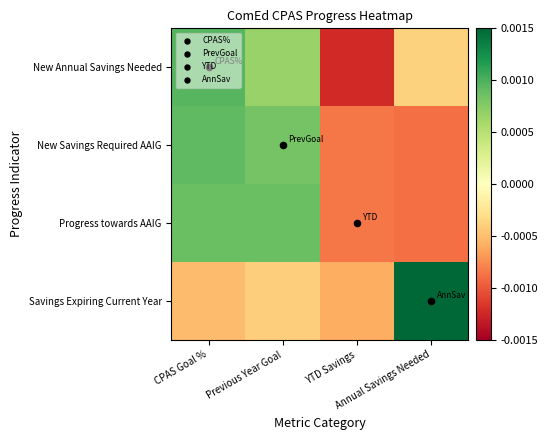

Reading left to right, what are all the values shown in this chart?

New Annual Savings Needed: CPAS Goal %=0.0	Previous Year Goal=0.0	YTD Savings=-0.0	Annual Savings Needed=-0.0
New Savings Required AAIG: CPAS Goal %=0.0	Previous Year Goal=0.0	YTD Savings=-0.0	Annual Savings Needed=-0.0
Progress towards AAIG: CPAS Goal %=0.0	Previous Year Goal=0.0	YTD Savings=-0.0	Annual Savings Needed=-0.0
Savings Expiring Current Year: CPAS Goal %=-0.0	Previous Year Goal=-0.0	YTD Savings=-0.0	Annual Savings Needed=0.0